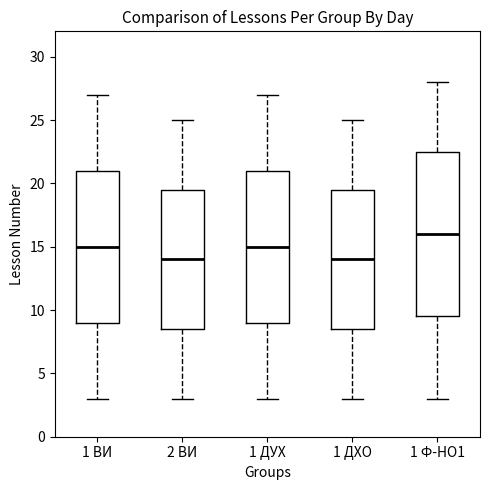

Reading left to right, read every box against the y-axis: the position of its median line, the range the box covers, and the ends of its whiskers. The values are not printed on the chart, so give them approximately, as read against the axis.

1 ВИ: median 15.0, box 9.0 to 21.0, whiskers 3.0 to 27.0
2 ВИ: median 14.0, box 8.5 to 19.5, whiskers 3.0 to 25.0
1 ДУХ: median 15.0, box 9.0 to 21.0, whiskers 3.0 to 27.0
1 ДХО: median 14.0, box 8.5 to 19.5, whiskers 3.0 to 25.0
1 Ф-НО1: median 16.0, box 9.5 to 22.5, whiskers 3.0 to 28.0